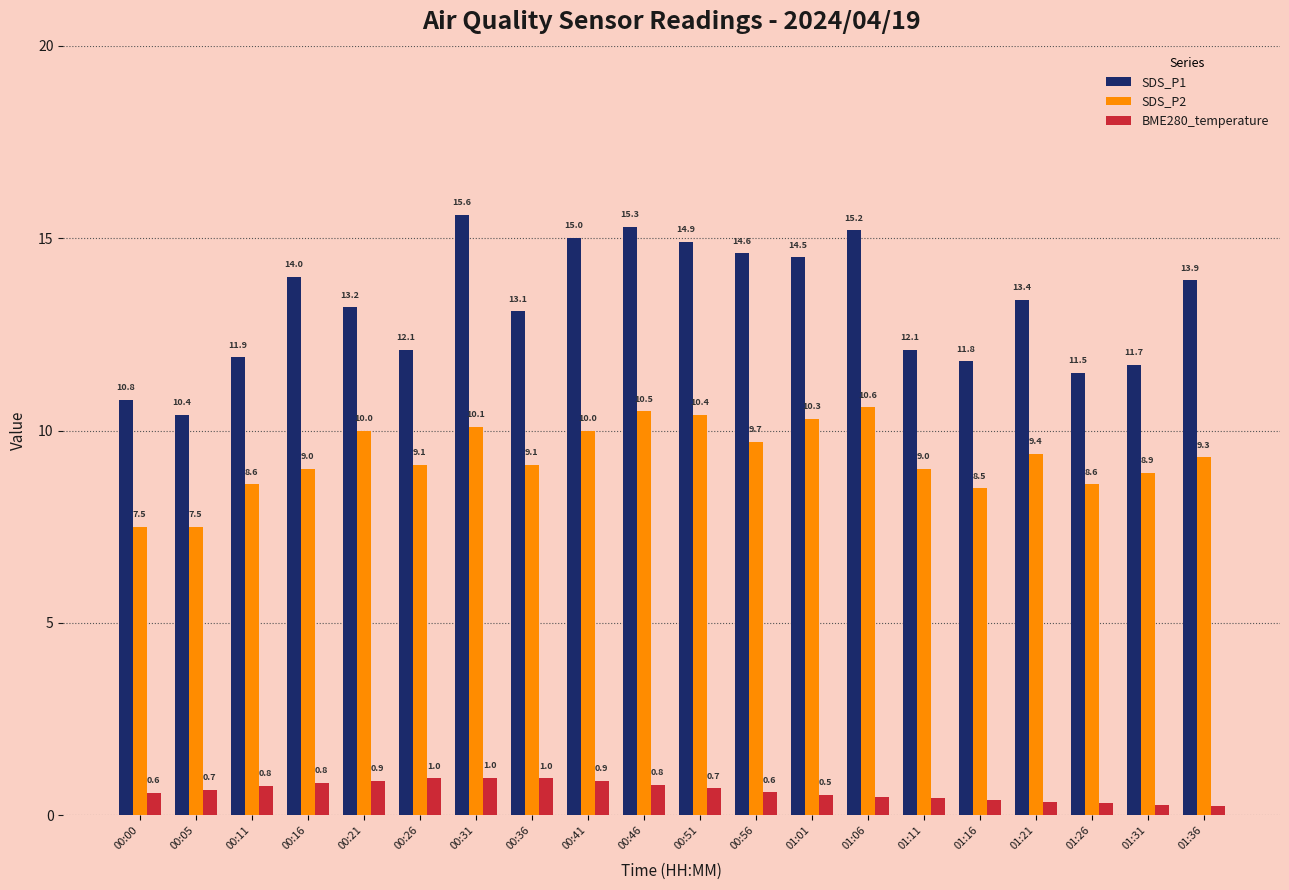

Is the value of SDS_P1 at 01:21 greater than the value of BME280_temperature at 00:05?

Yes